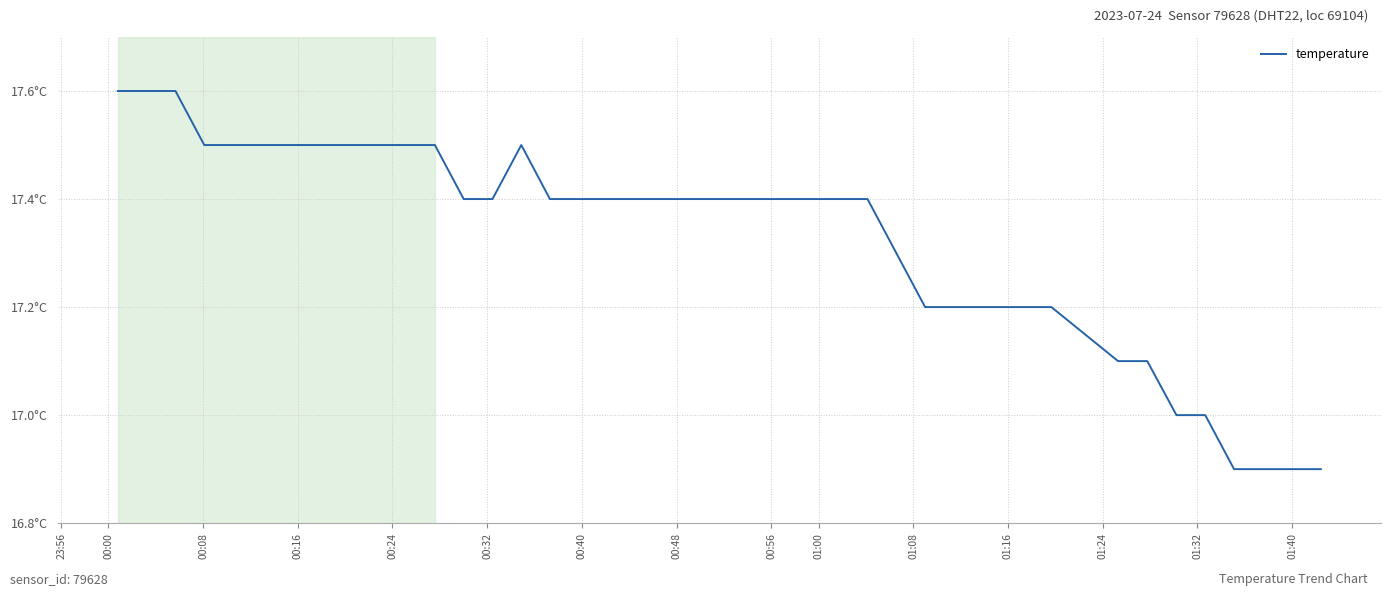

True or false: the data has more than 0 interior local peaks.

True